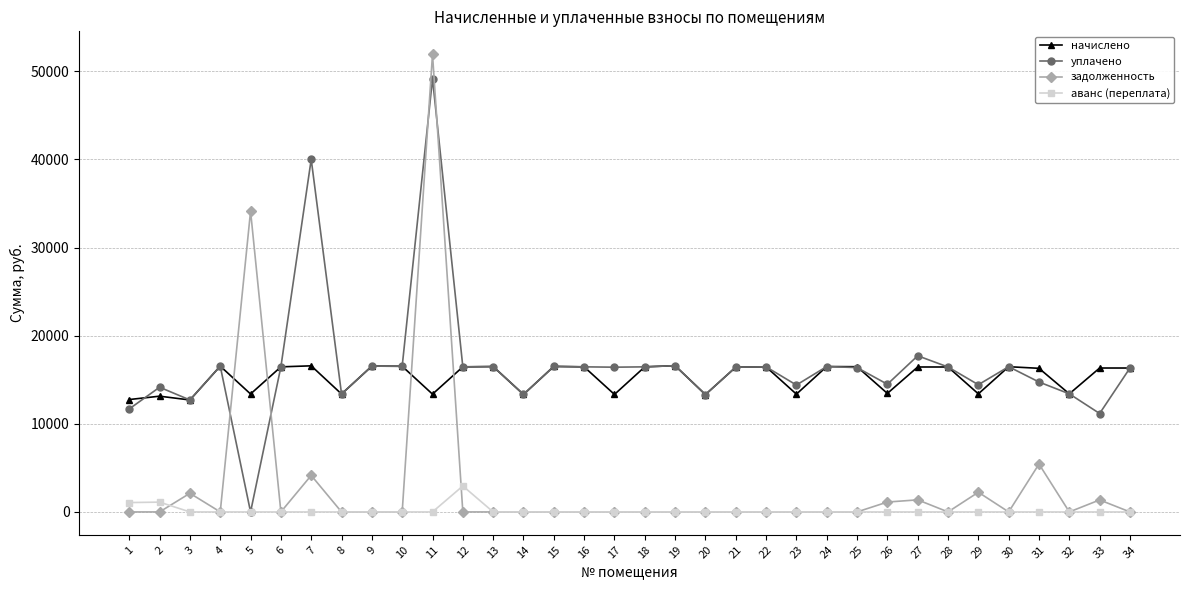

What is the difference between the second highest and minimum values in the задолженность series?

34124.5